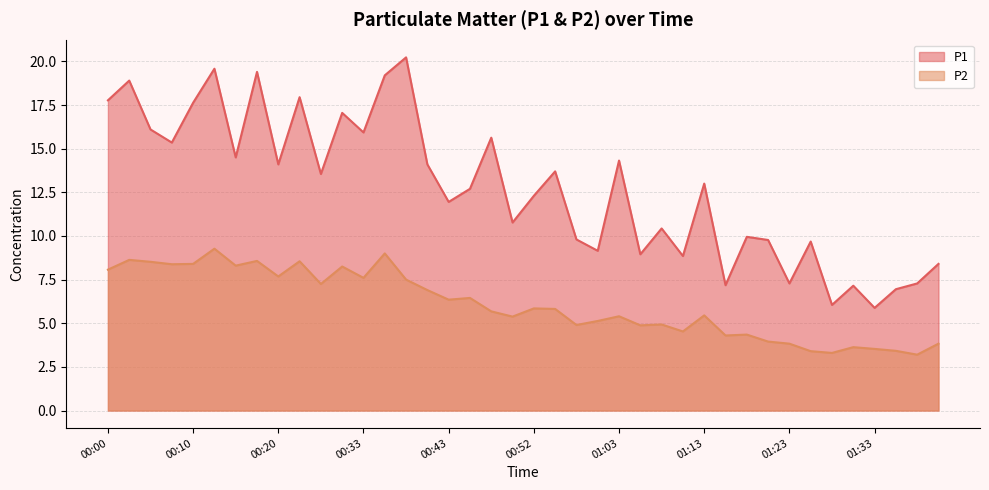

What is the sum of the P2 values at 00:00 and 00:43?

14.4